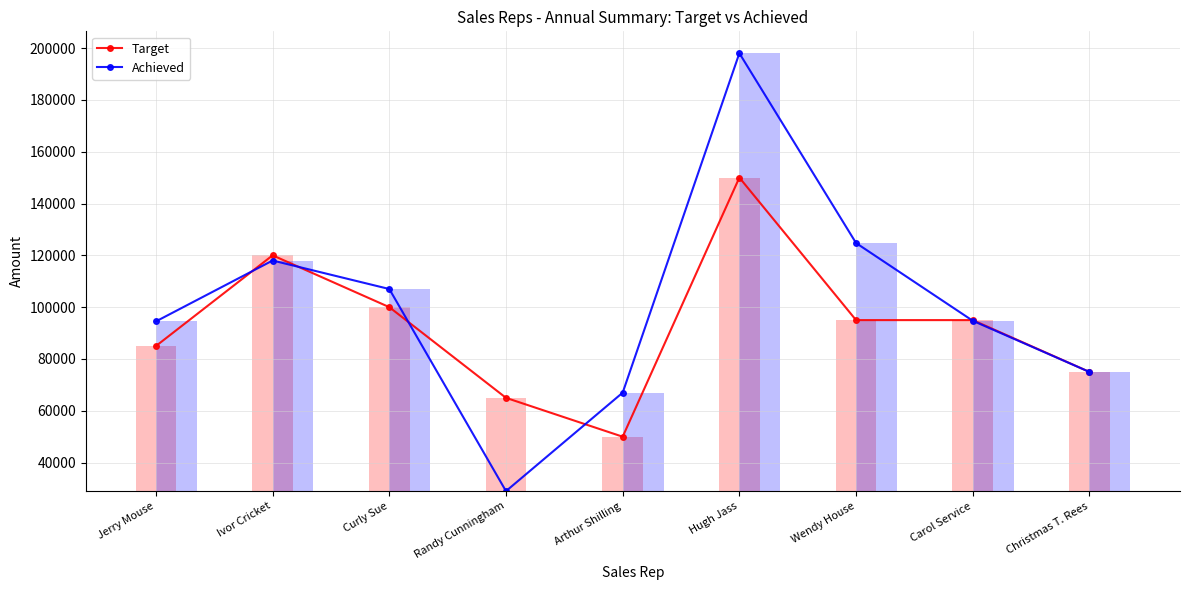

Reading right to left, what are all the values shown in this chart?

Target: Christmas T. Rees=75000	Carol Service=95000	Wendy House=95000	Hugh Jass=150000	Arthur Shilling=50000	Randy Cunningham=65000	Curly Sue=100000	Ivor Cricket=120000	Jerry Mouse=85000
Achieved: Christmas T. Rees=75000	Carol Service=94750	Wendy House=124750	Hugh Jass=198000	Arthur Shilling=67000	Randy Cunningham=29000	Curly Sue=107000	Ivor Cricket=118000	Jerry Mouse=94500